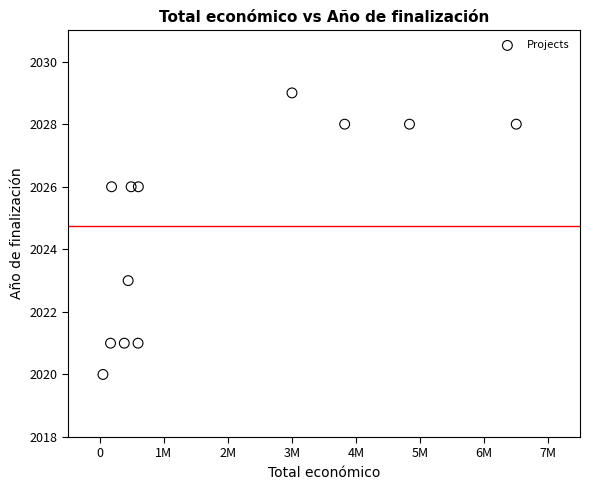

What is the average X value?

1754804